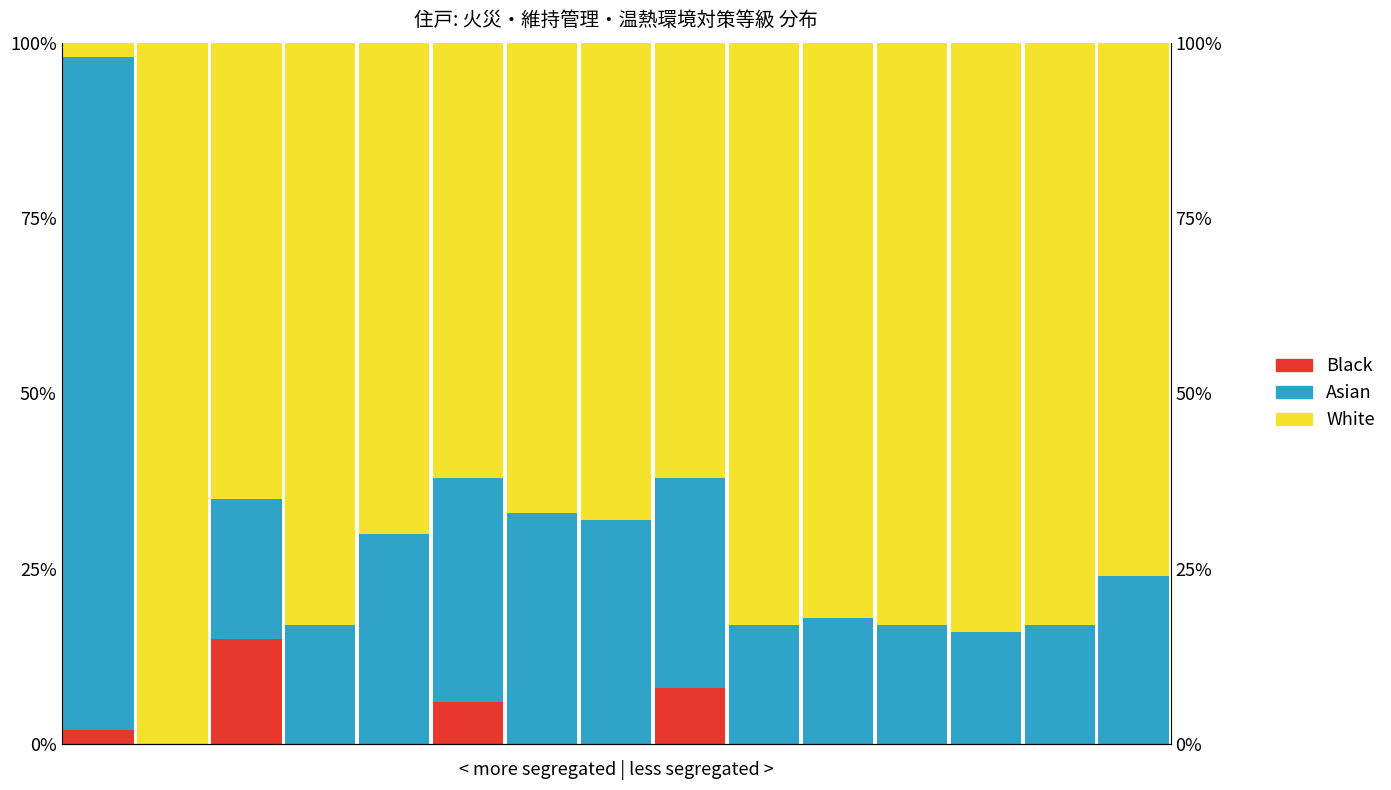

How many positive values does the Black series have?

4